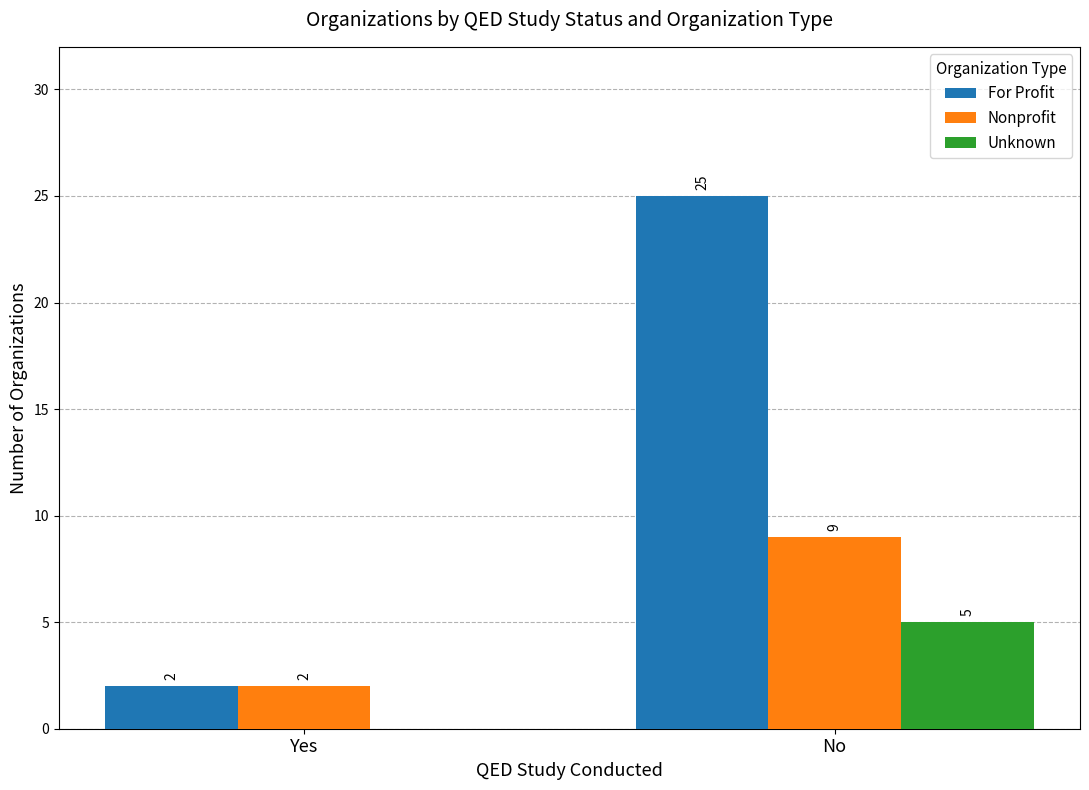

Between Yes and No, which series saw the biggest shift?

For Profit